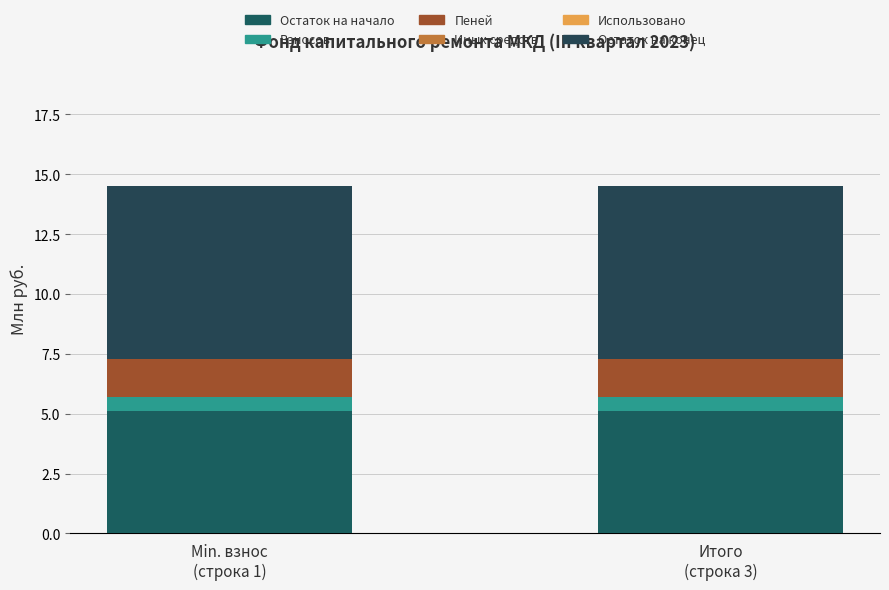

Count the number of data series in this chart.

4